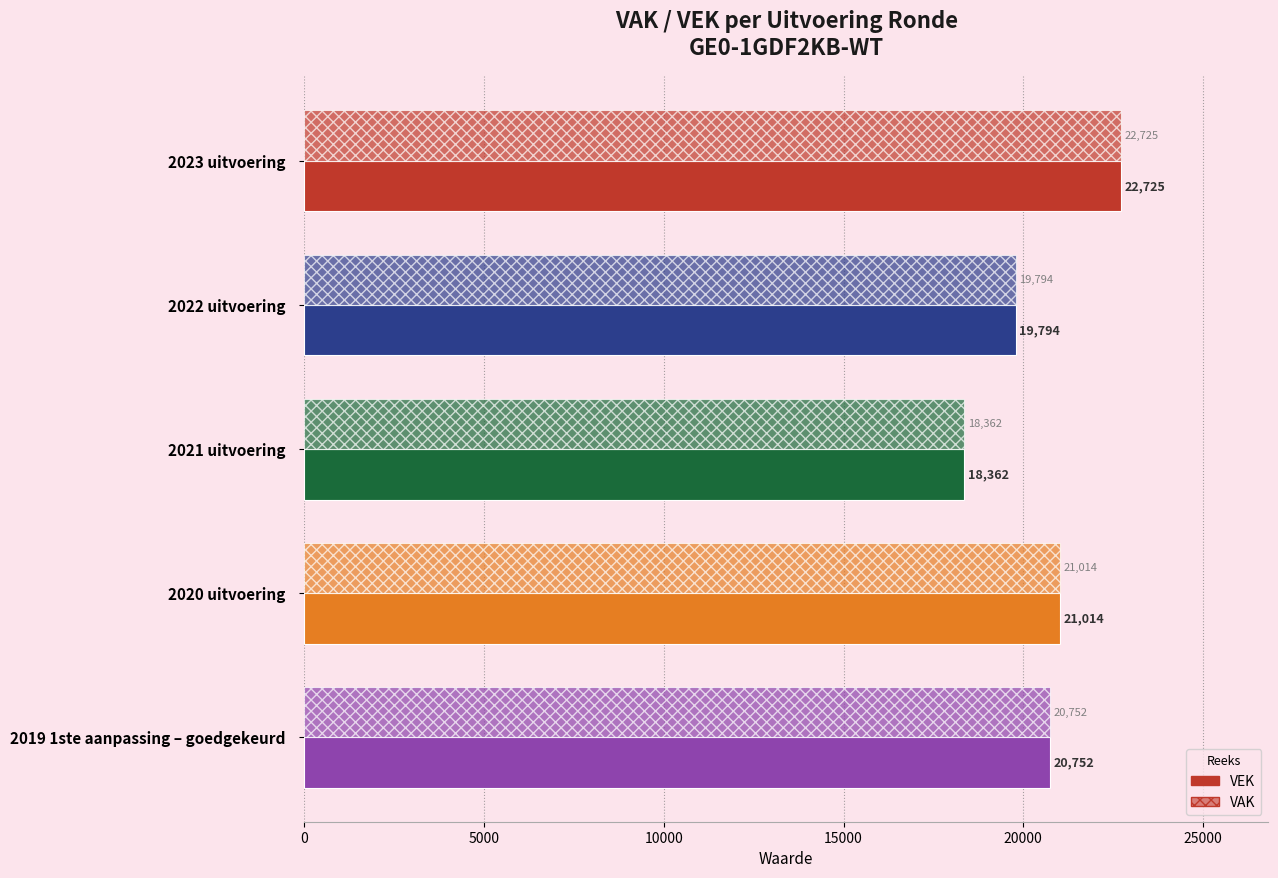

How many values in the VAK series are below 20752?

2